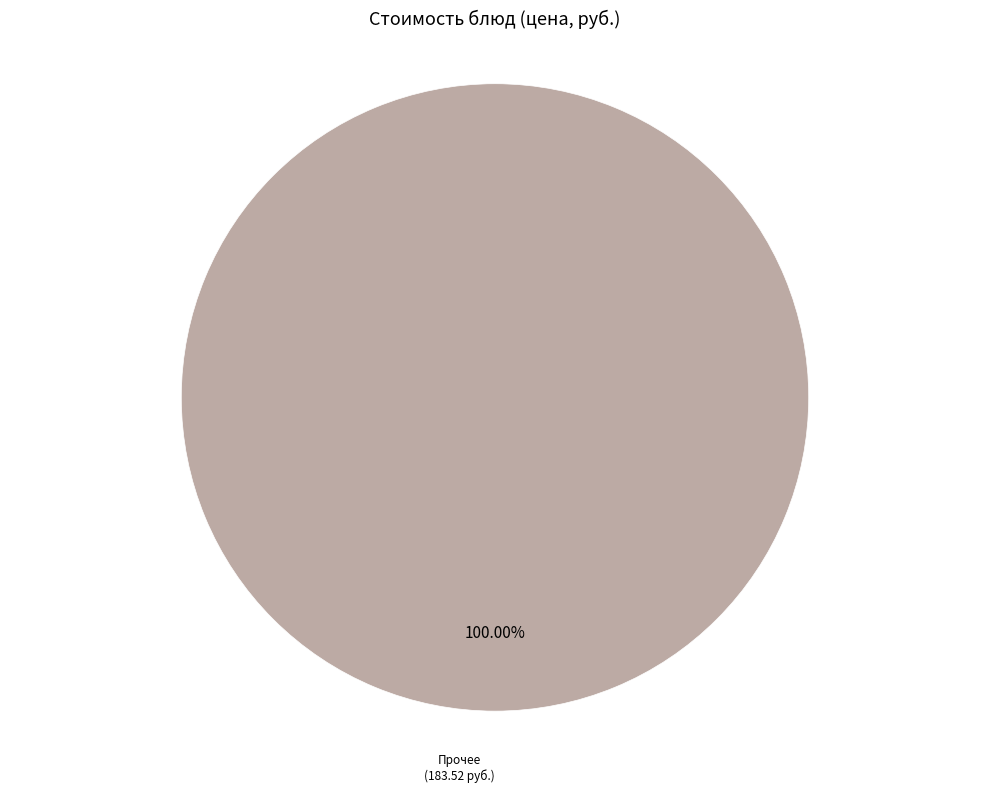

Does any single category account for the majority?

Yes